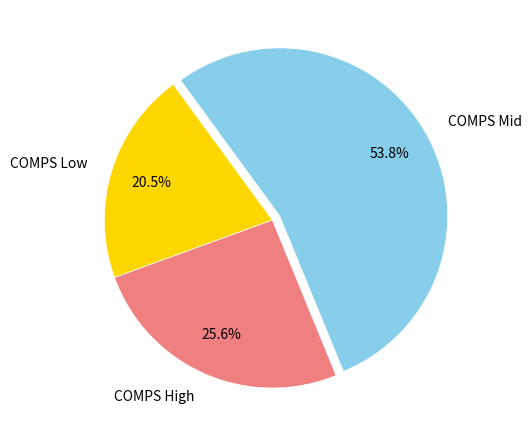

Rank the categories by value from highest to lowest.

COMPS Mid, COMPS High, COMPS Low